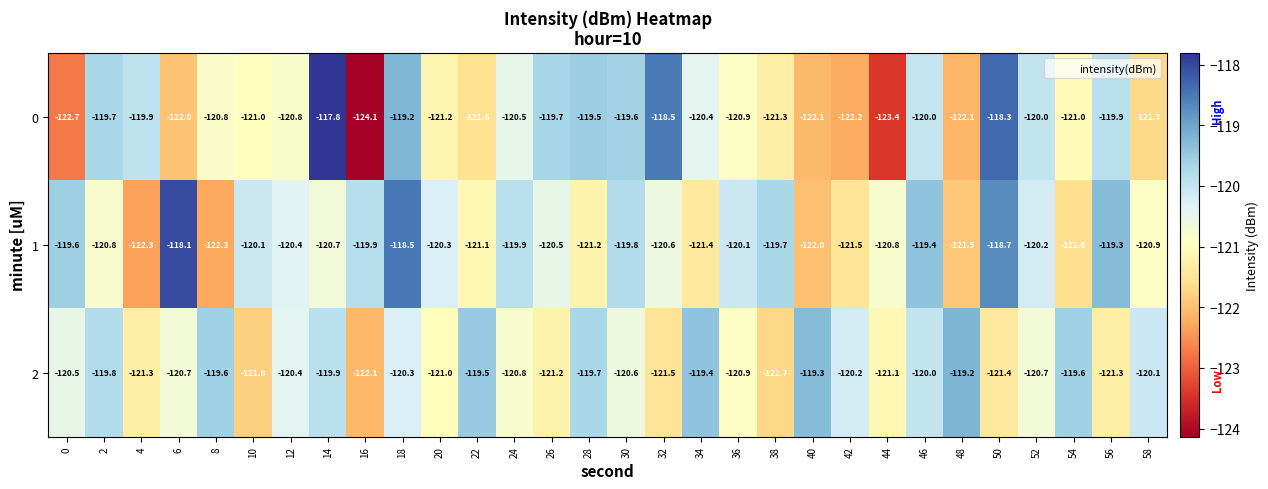

What is the sum of all 0 values?

-3621.9